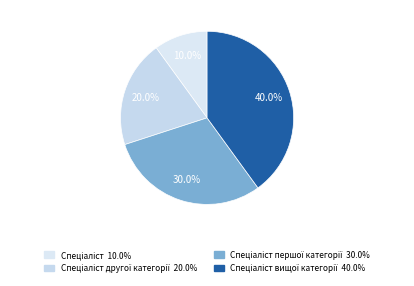

How many slices are in this pie chart?

4